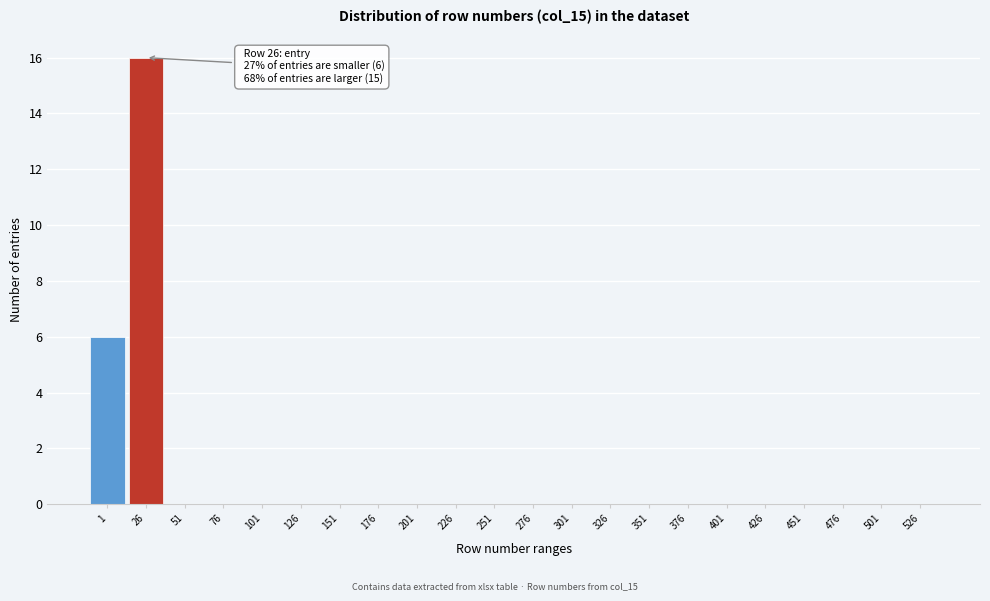

Reading left to right, list all the values displayed in this chart.

1=6	26=16	51=0	76=0	101=0	126=0	151=0	176=0	201=0	226=0	251=0	276=0	301=0	326=0	351=0	376=0	401=0	426=0	451=0	476=0	501=0	526=0